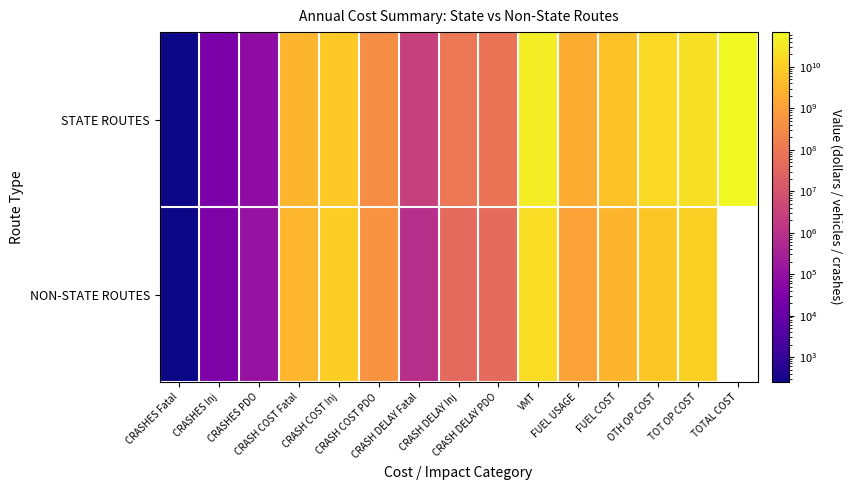

Rank the series by their maximum value, from highest to lowest.

STATE ROUTES, NON-STATE ROUTES